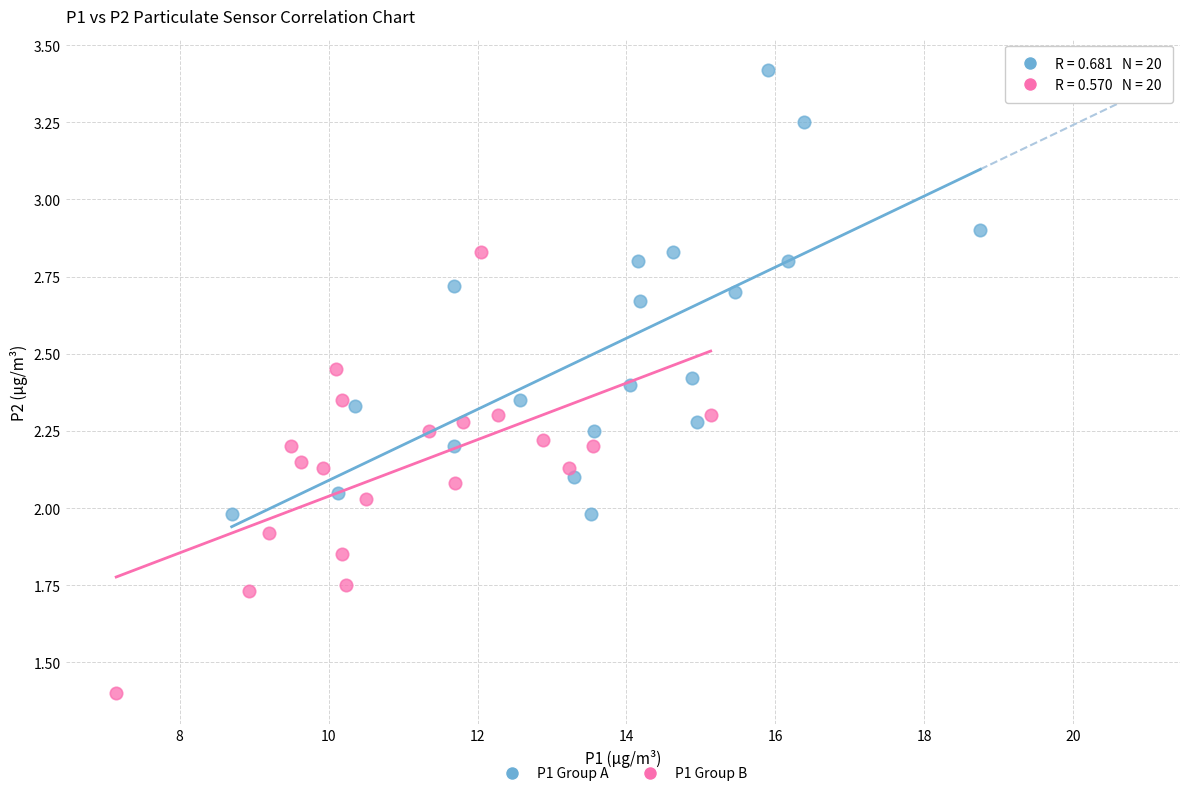

Which series contains the highest Y value?

P1 Group A